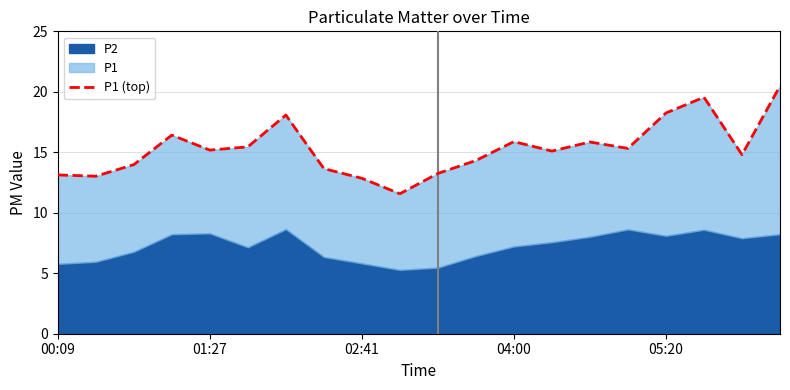

True or false: the data shows 9.7 at 5.

False